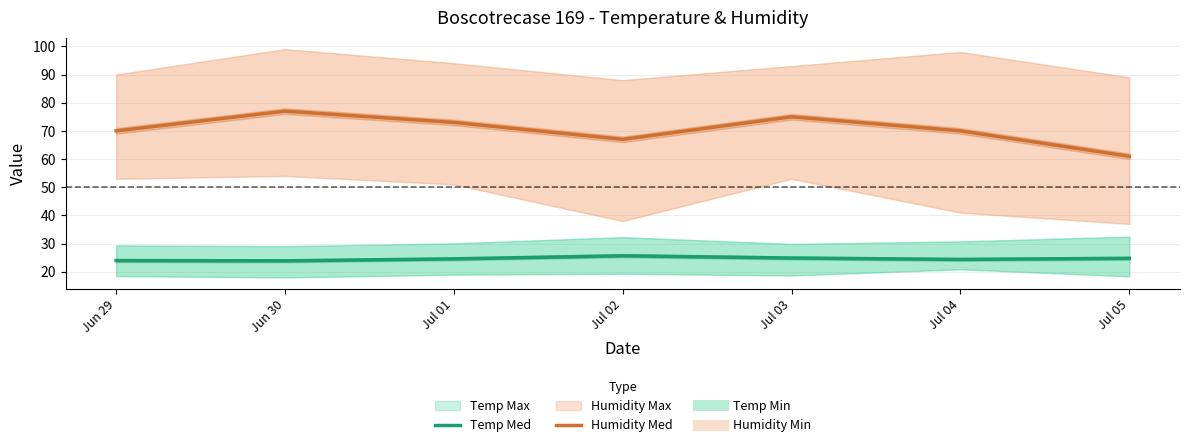

How many Humidity Med values are between 67 and 75?

5